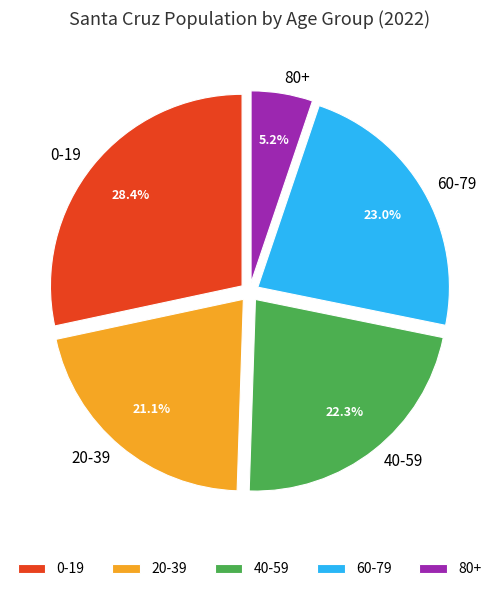

To the nearest percent, what is the difference between the largest and smallest slice percentages?

23%